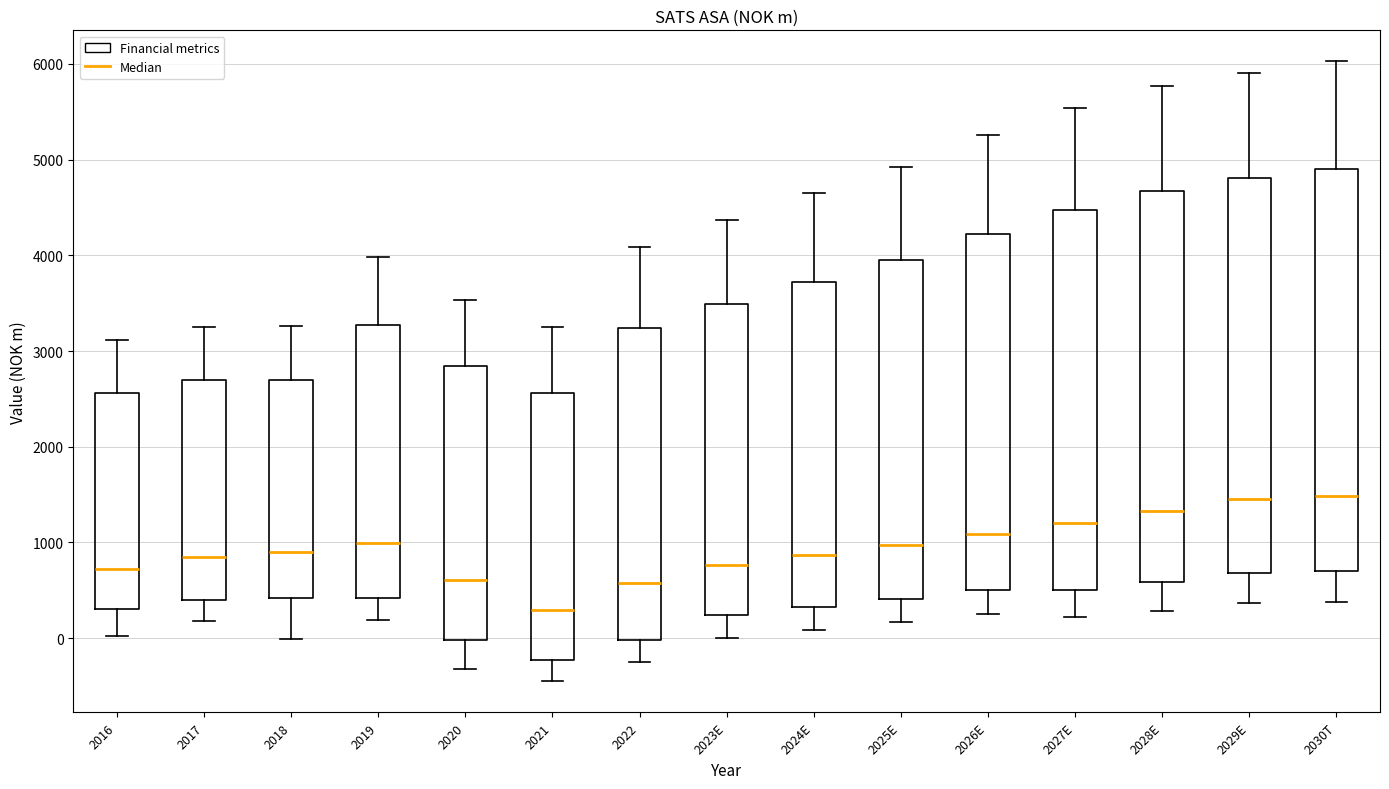

Which box's median line is the lowest?

2021